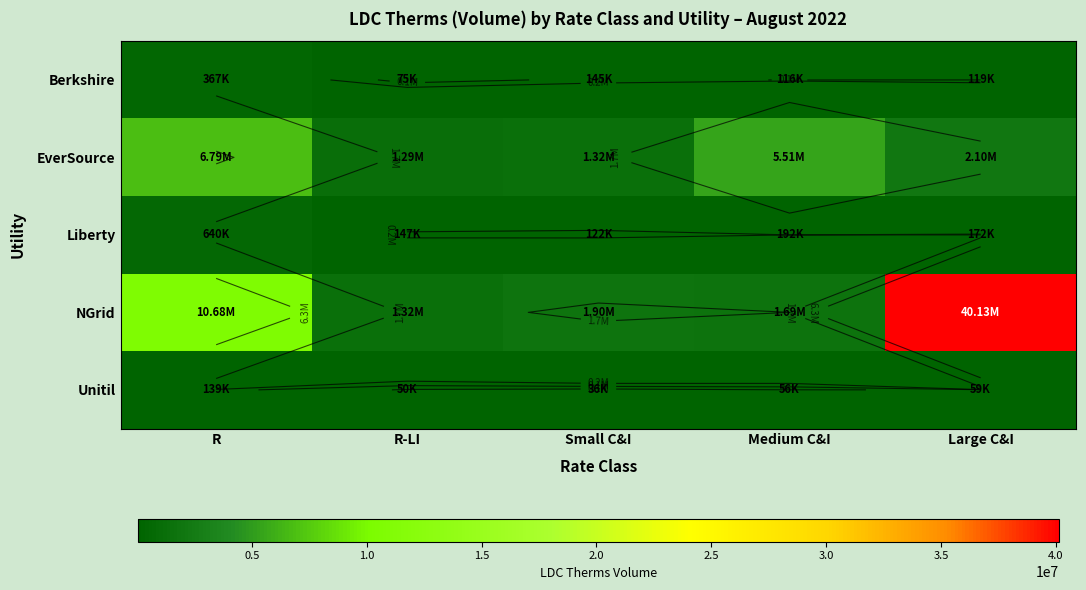

What is the highest value of the Berkshire series?

366560